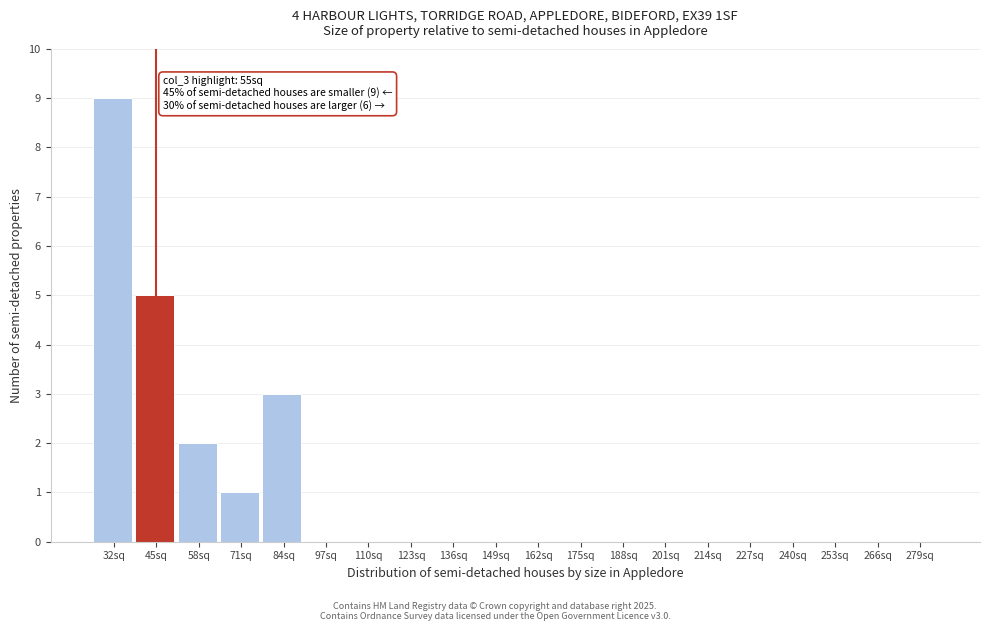

Reading right to left, what are all the values shown in this chart?

279sq=0	266sq=0	253sq=0	240sq=0	227sq=0	214sq=0	201sq=0	188sq=0	175sq=0	162sq=0	149sq=0	136sq=0	123sq=0	110sq=0	97sq=0	84sq=3	71sq=1	58sq=2	45sq=5	32sq=9